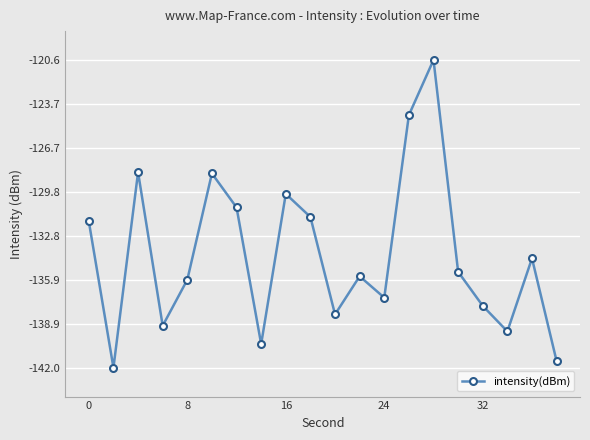

What is the greatest value displayed?

-120.6